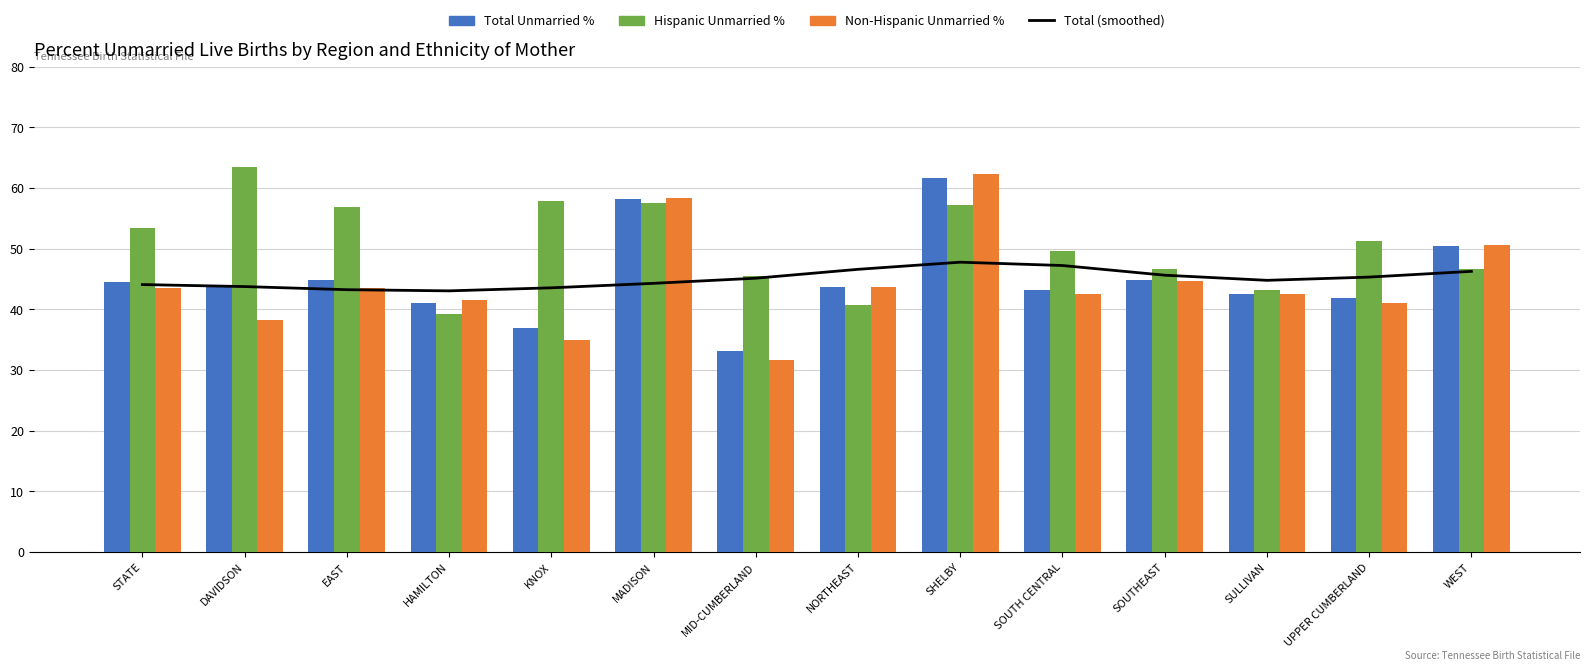

At how many categories does at least one series exceed 51?

7